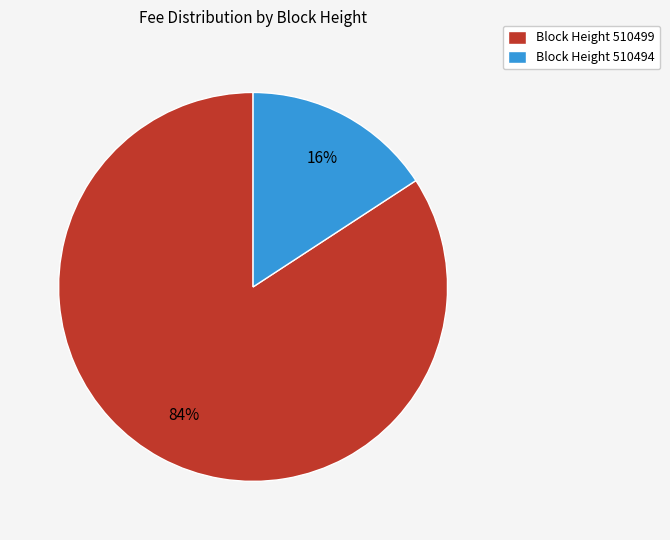

Do Block Height 510494 and Block Height 510499 together represent more than half of the pie?

Yes